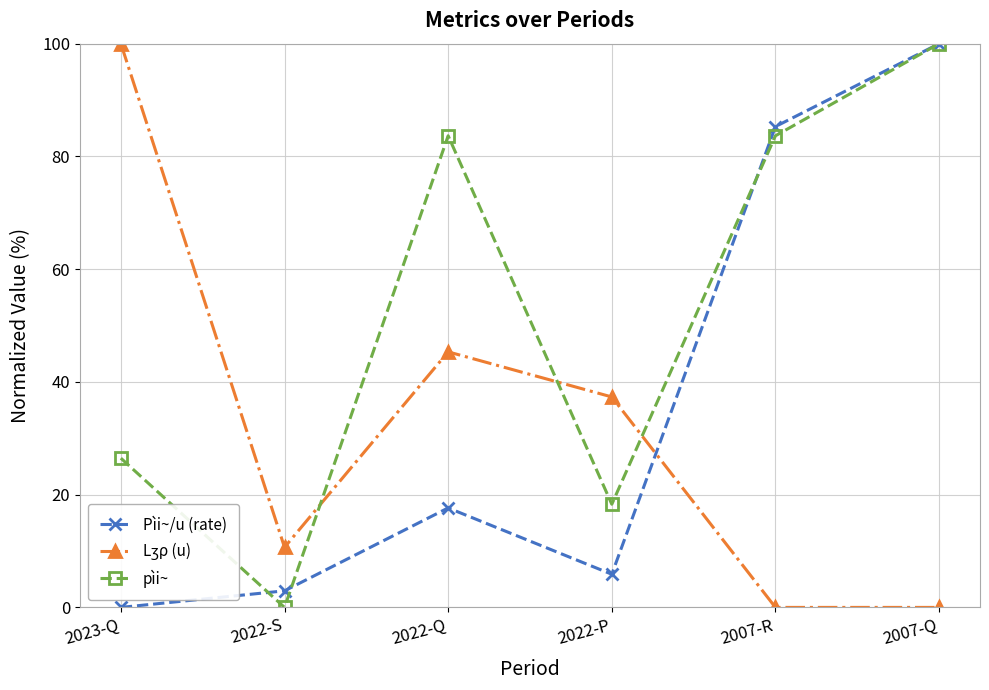

List the labels in order of Pìi~/u (rate) value, largest first.

2007-Q, 2007-R, 2022-Q, 2022-P, 2022-S, 2023-Q